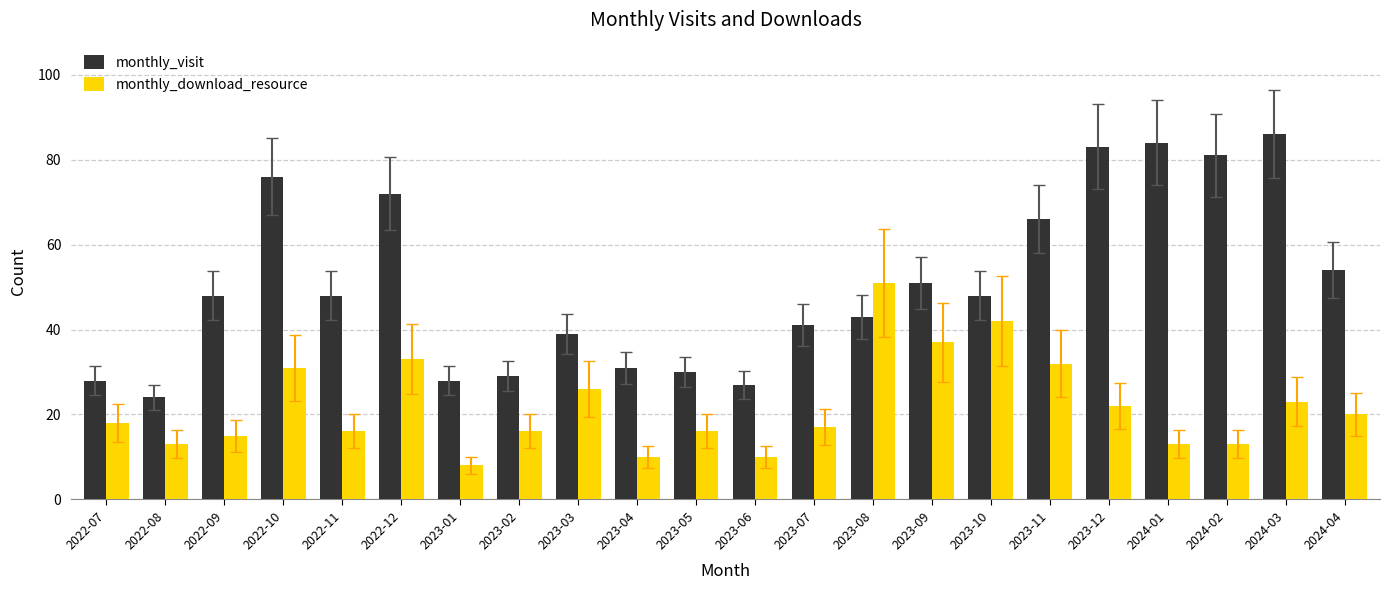

What is the total value across all series at 2023-08?

94